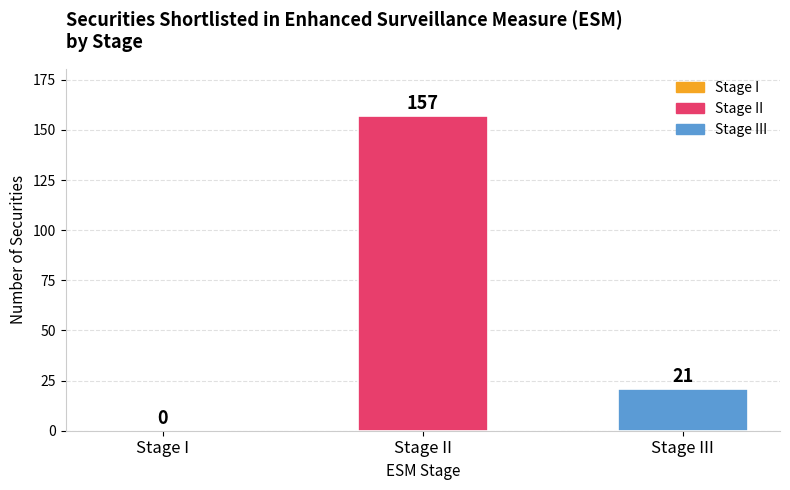

What is the change in value from Stage I to Stage III?

+21